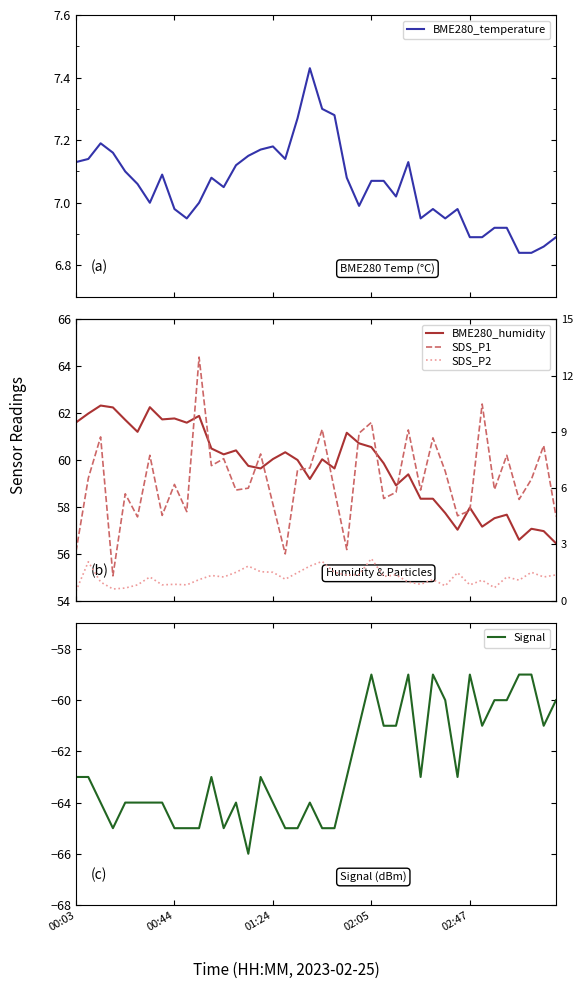

True or false: SDS_P2 and SDS_P1 intersect in this chart.

False